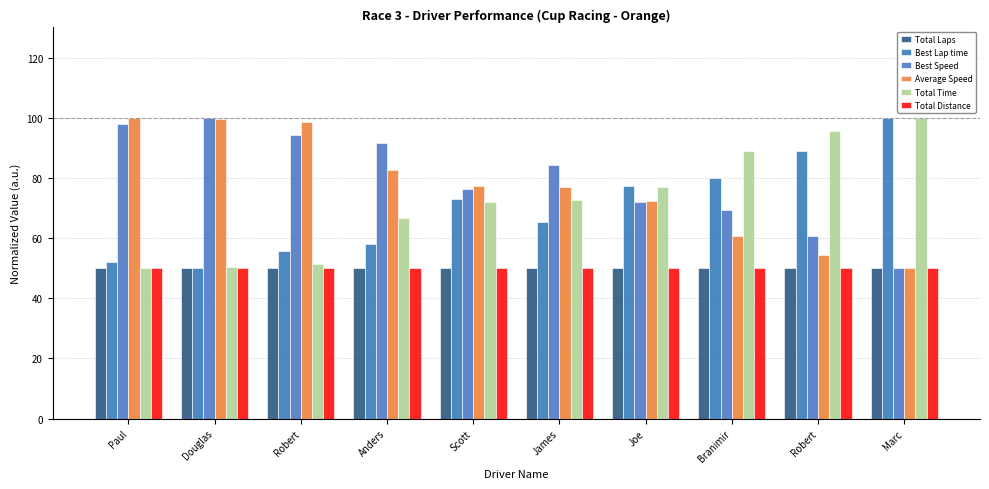

What is the label of the 9th bar from the right?

Douglas